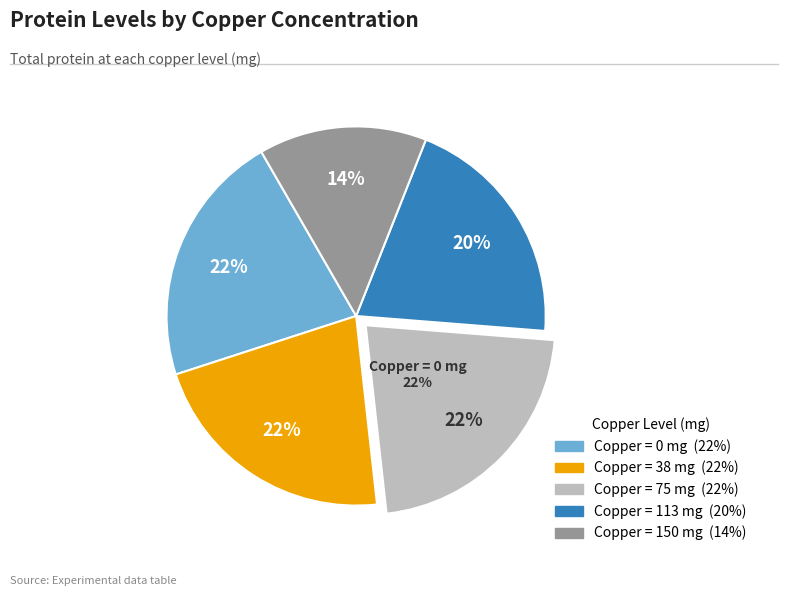

Rank the categories by value from highest to lowest.

75, 38, 0, 113, 150